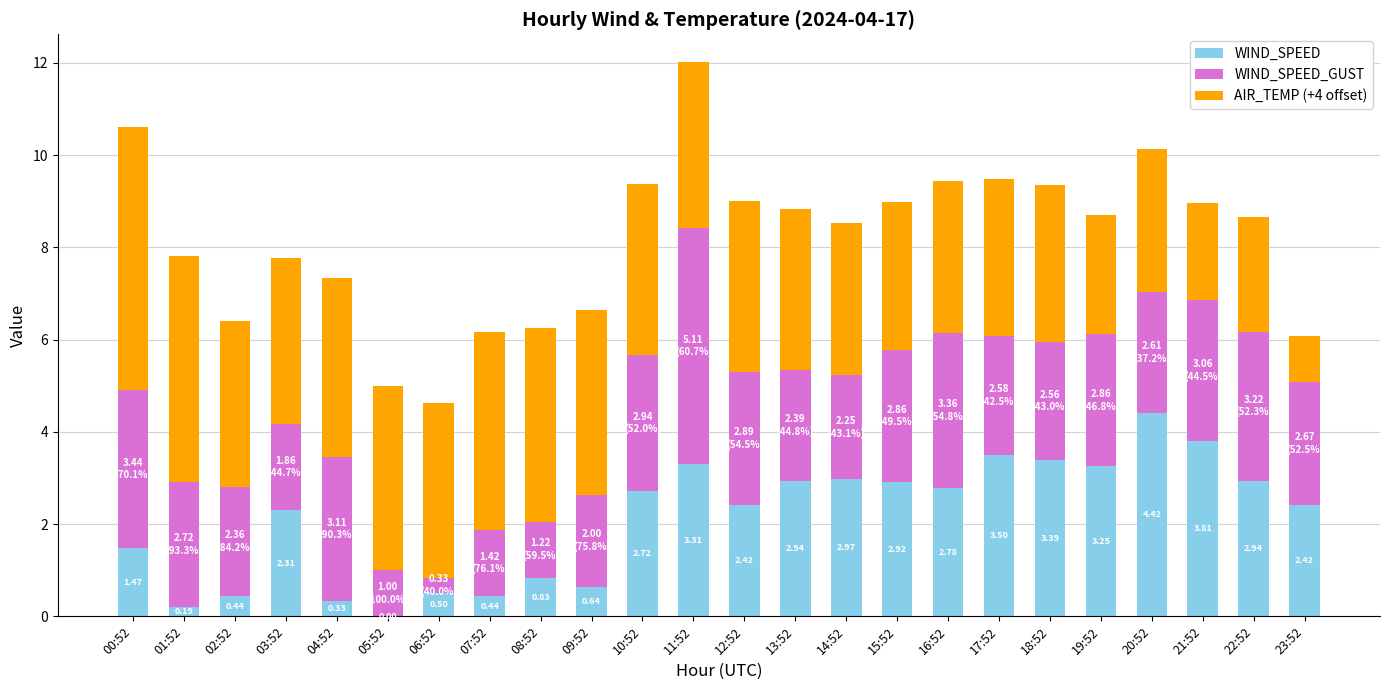

What is the total value across all series at 09:52?

6.6